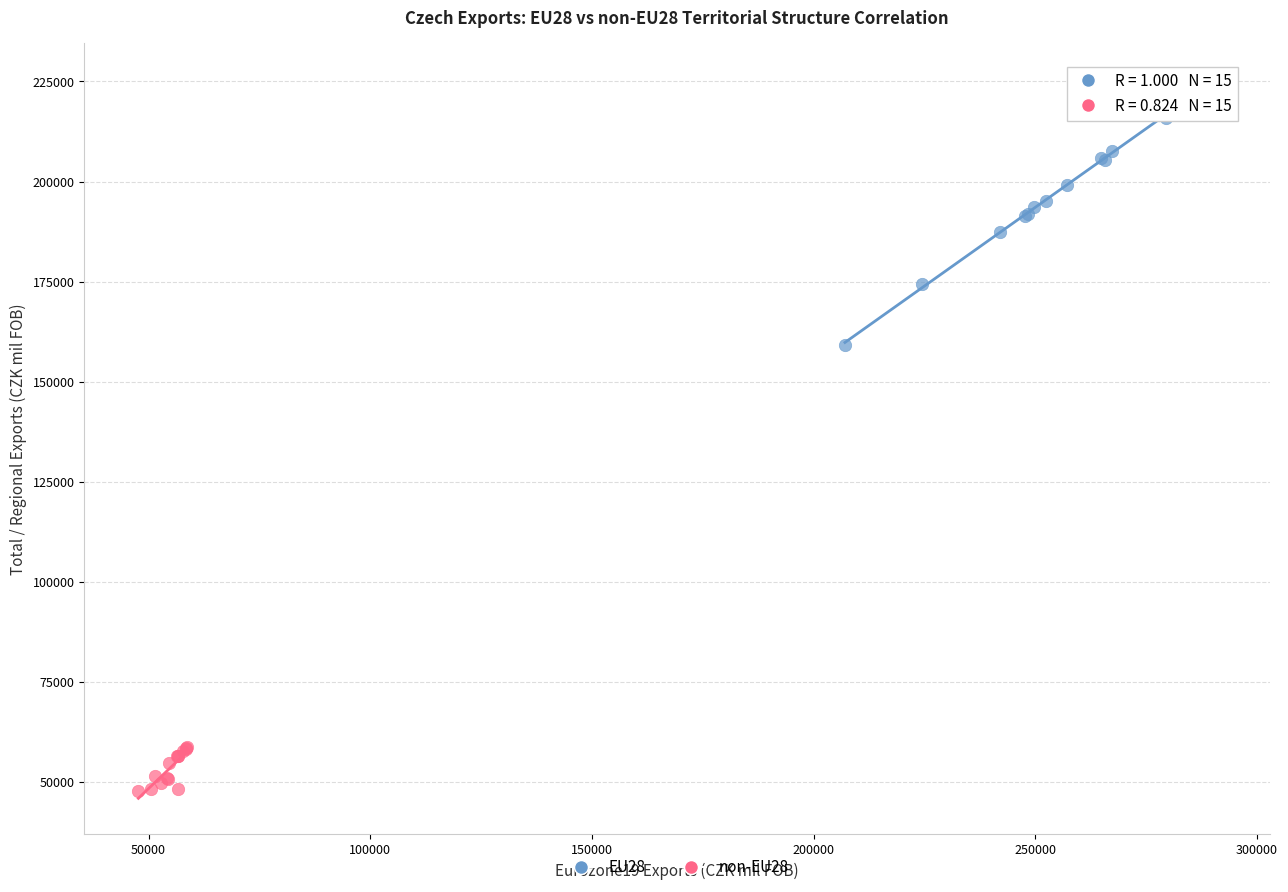

Which series has the largest Y range (max minus min)?

EU28